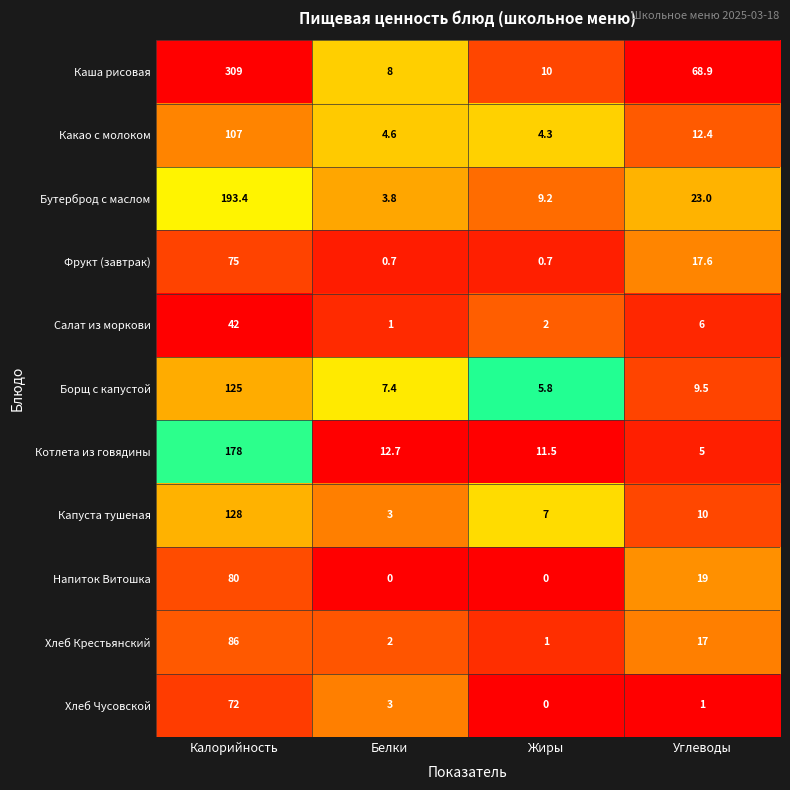

Which series has the widest spread of values?

Каша рисовая